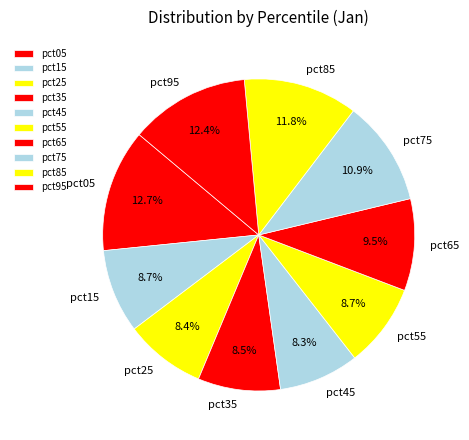

Does pct05 account for over 50% of the chart?

No